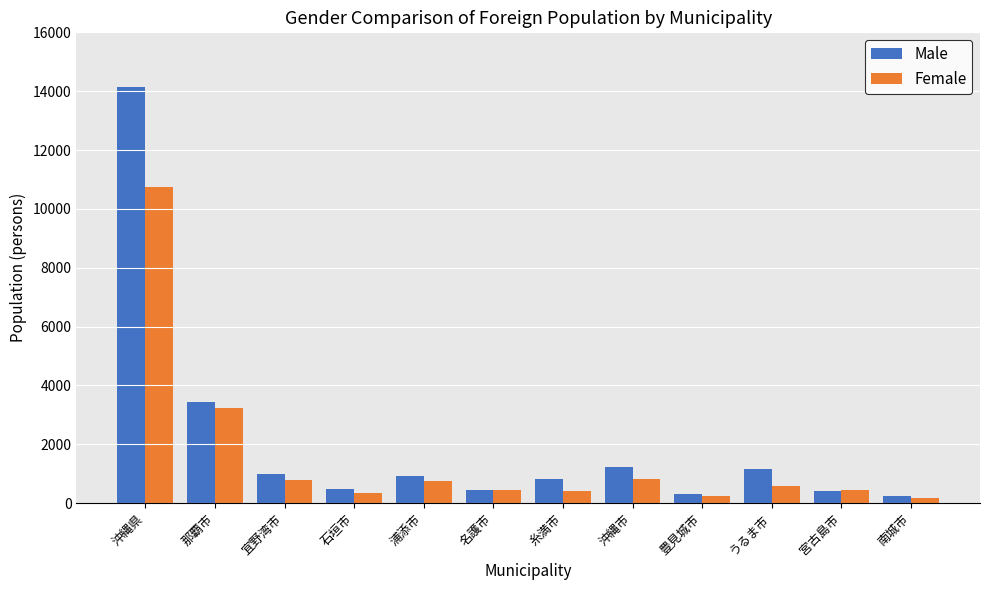

What is the average value of the Male series?

2049